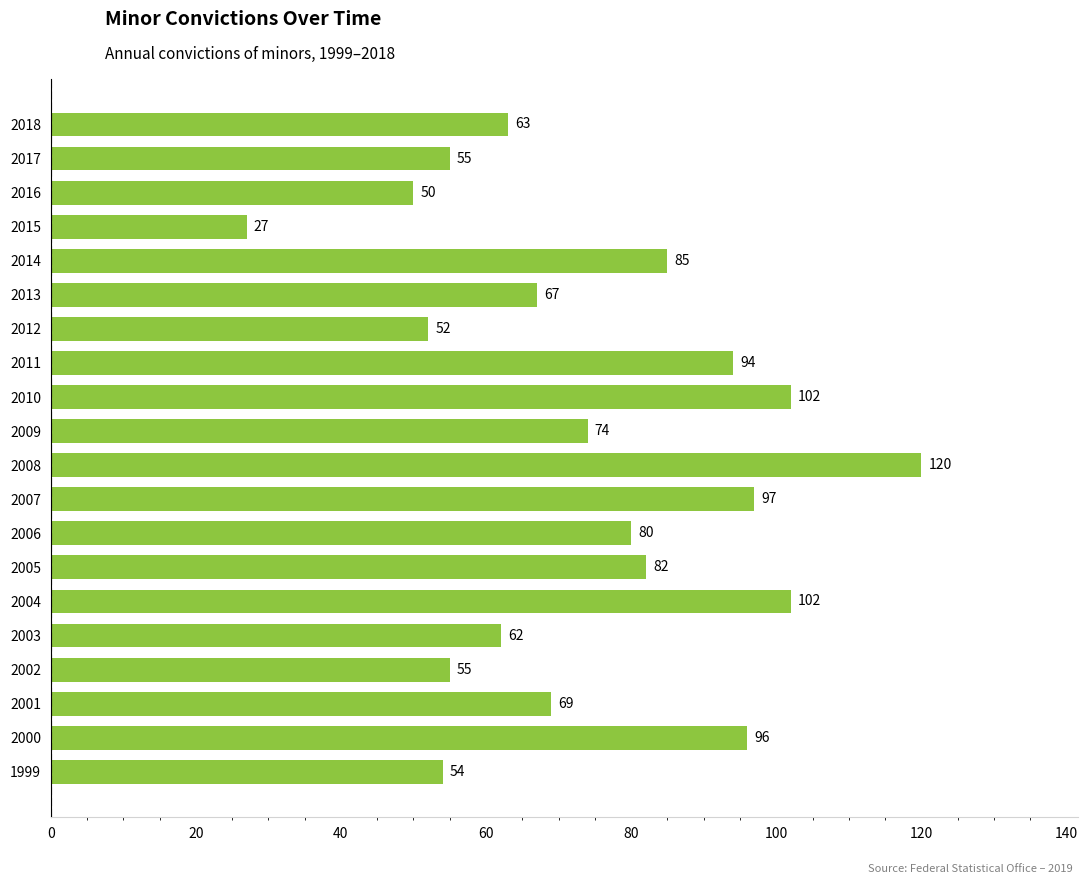

What is the sum of the values at 2010 and 2005?

184